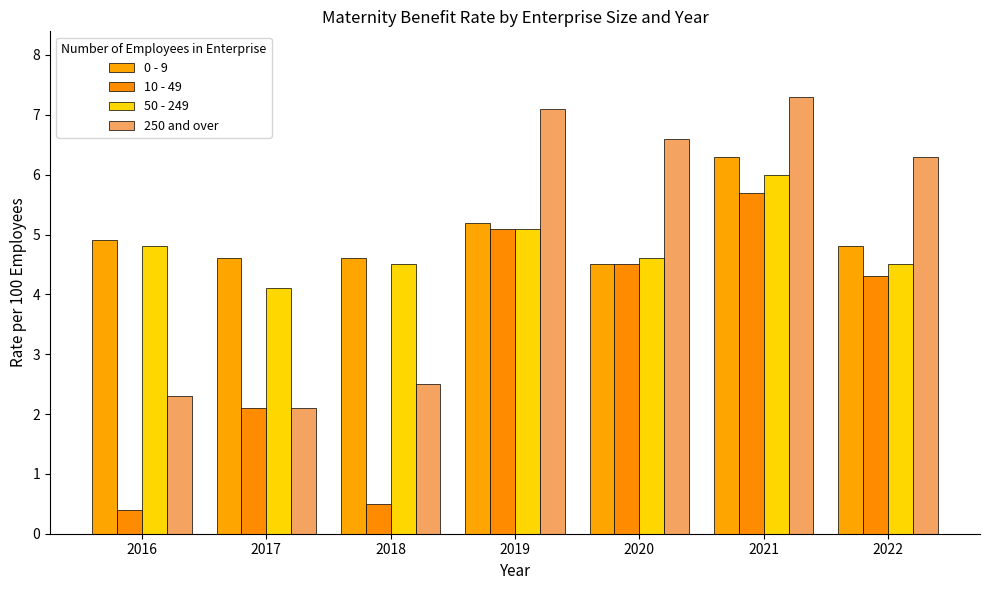

Which series has the widest spread of values?

10 - 49